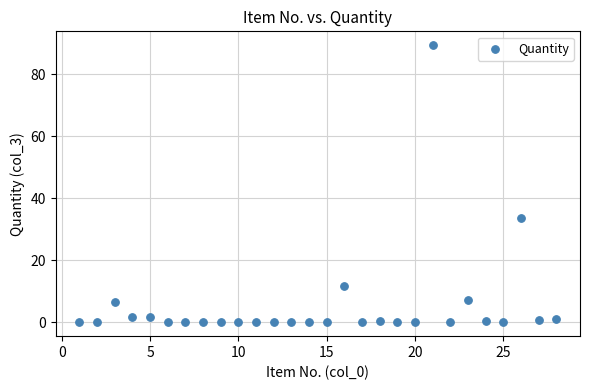

What Y value in the scatter plot is closest to 44?

33.7